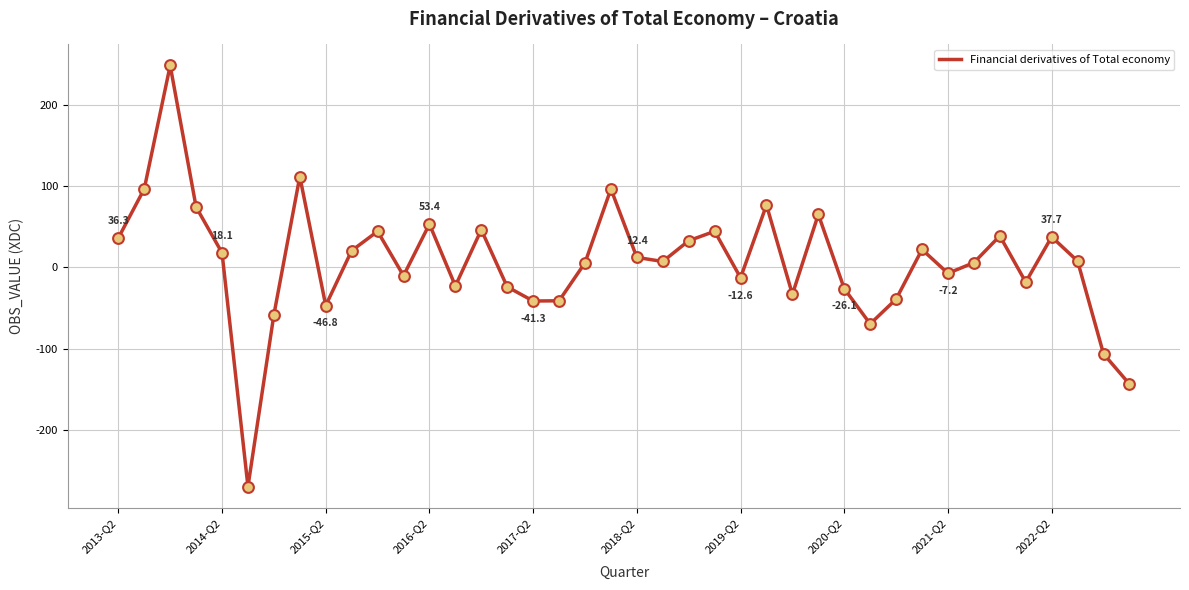

What is the difference between the maximum and minimum values?

518.7